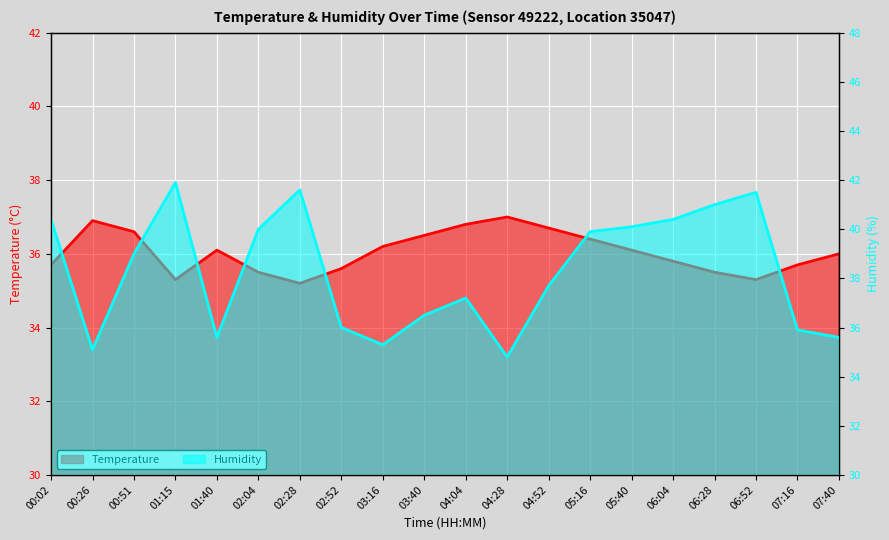

How many categories are shown in the chart?

20